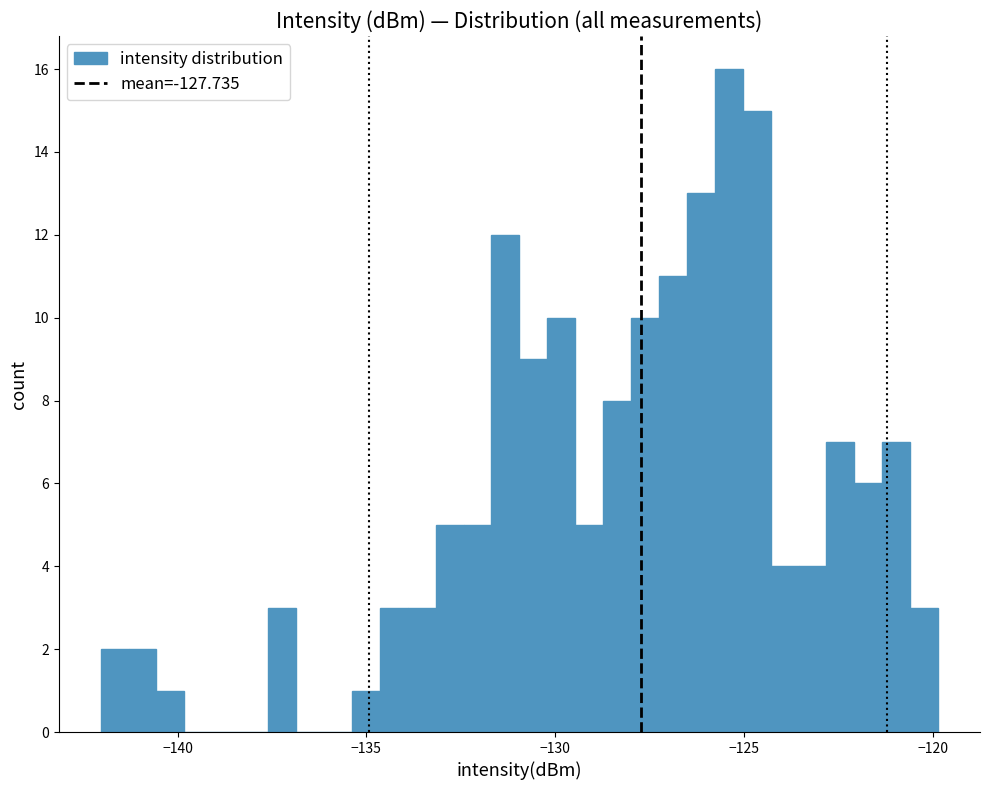

Read against the x-axis, roughly where is the centre of the tallest bar?

-125.5